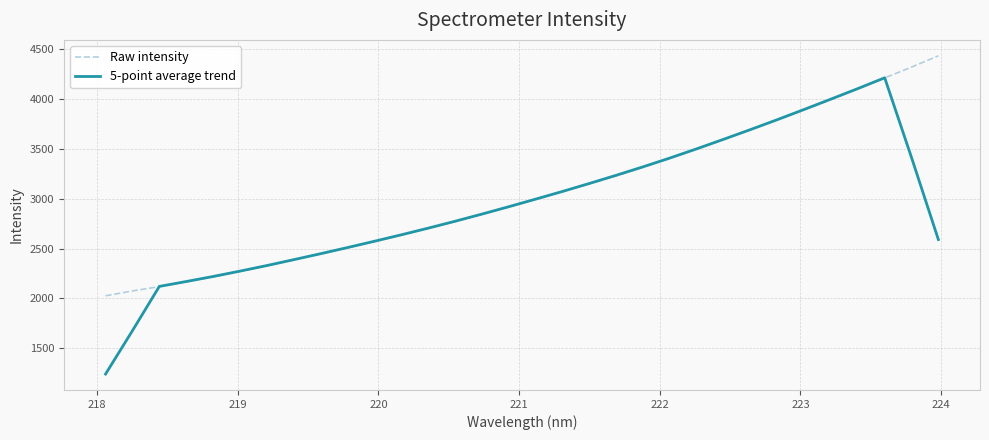

How many lines are shown in the chart?

2